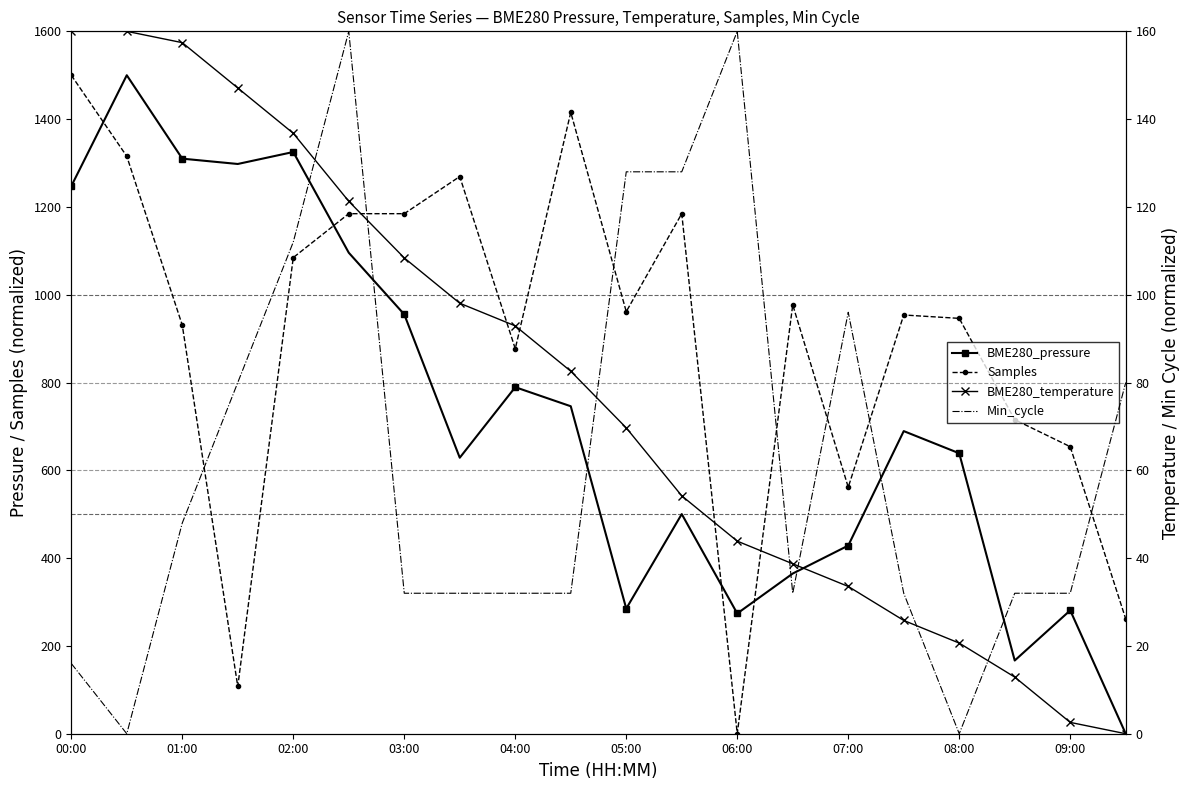

Does the chart have visible grid lines?

No